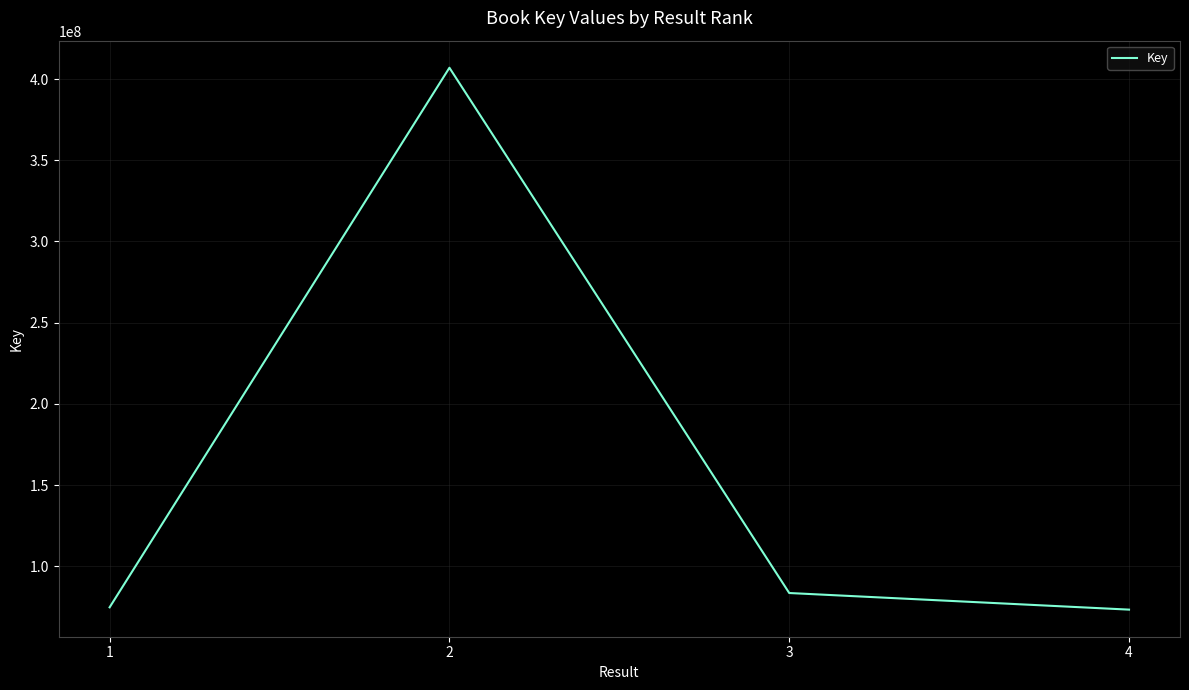

What is the ratio of the value at 4 to the value at 3?

0.9